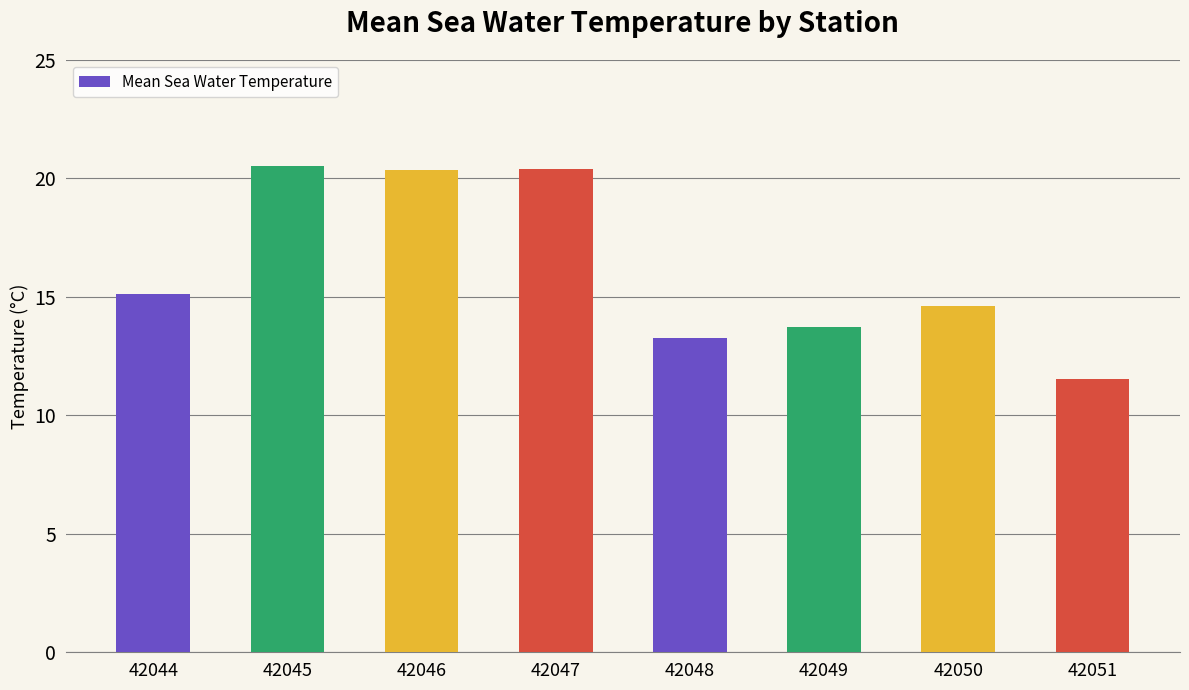

Is it true that the value at 42044 is 15.1?

True